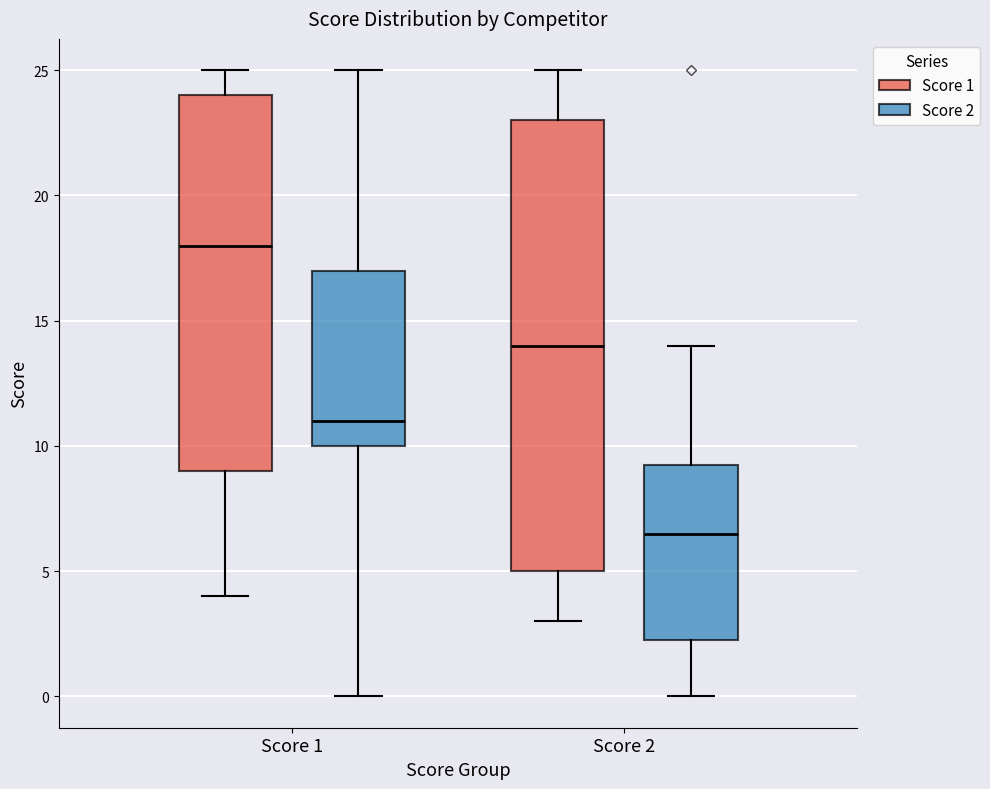

Reading left to right, read every box against the y-axis: the position of its median line, the range the box covers, and the ends of its whiskers. The values are not printed on the chart, so give them approximately, as read against the axis.

Score 1 (Score 1): median 18.0, box 9.0 to 24.0, whiskers 4.0 to 25.0
Score 1 (Score 2): median 11.0, box 10.0 to 17.0, whiskers 0.0 to 25.0
Score 2 (Score 1): median 14.0, box 5.0 to 23.0, whiskers 3.0 to 25.0
Score 2 (Score 2): median 6.5, box 2.5 to 9.5, whiskers 0.0 to 14.0